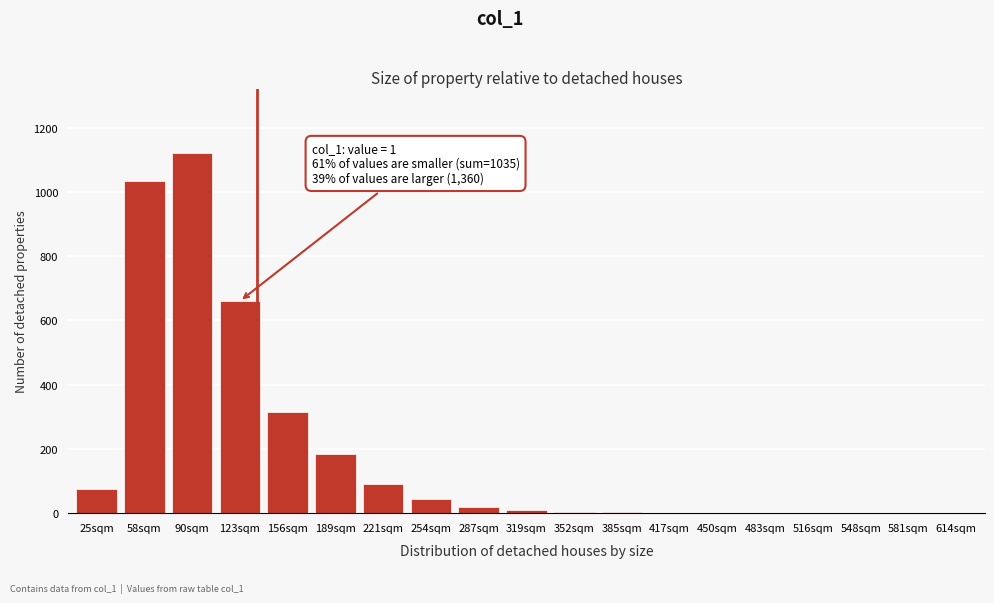

Which has a higher value, 516sqm or 90sqm?

90sqm